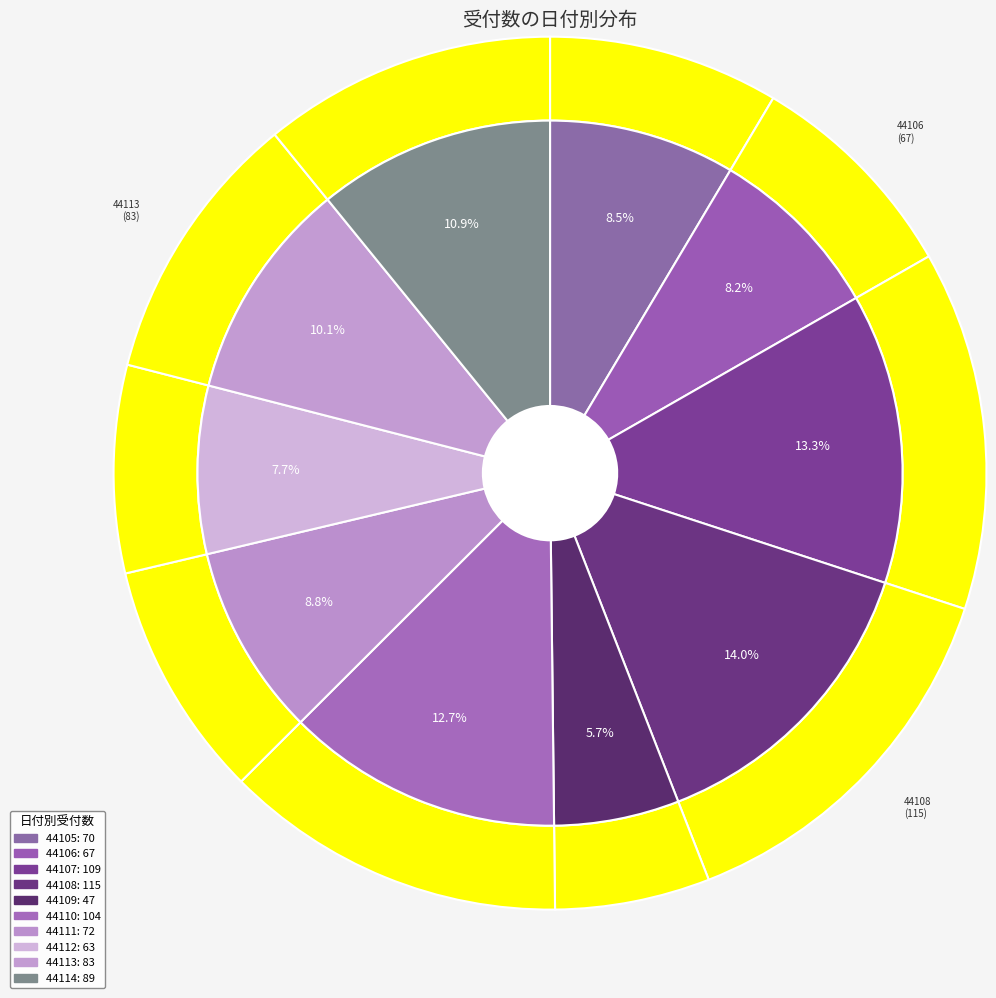

What is the smallest slice in the pie chart?

44109